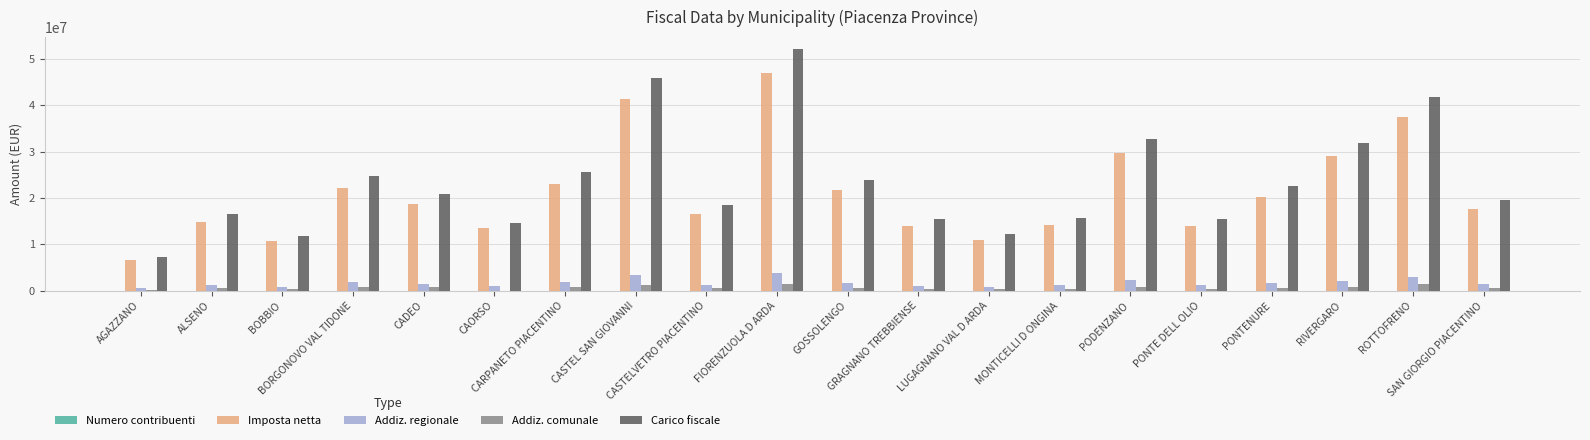

What is the maximum value for Imposta netta?

47057191